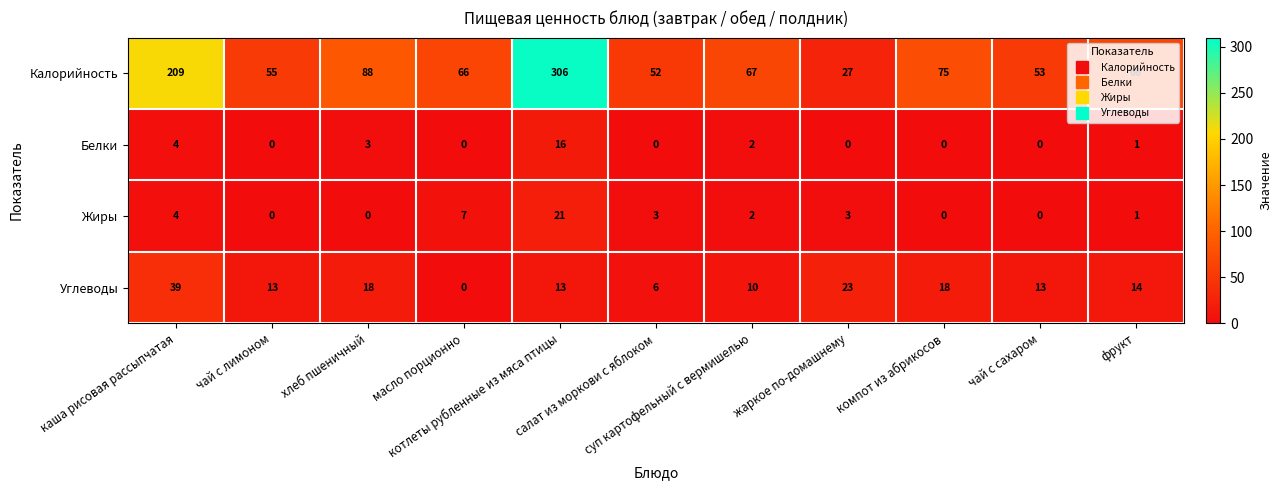

List the series in order of their peak value, highest first.

Калорийность, Углеводы, Жиры, Белки